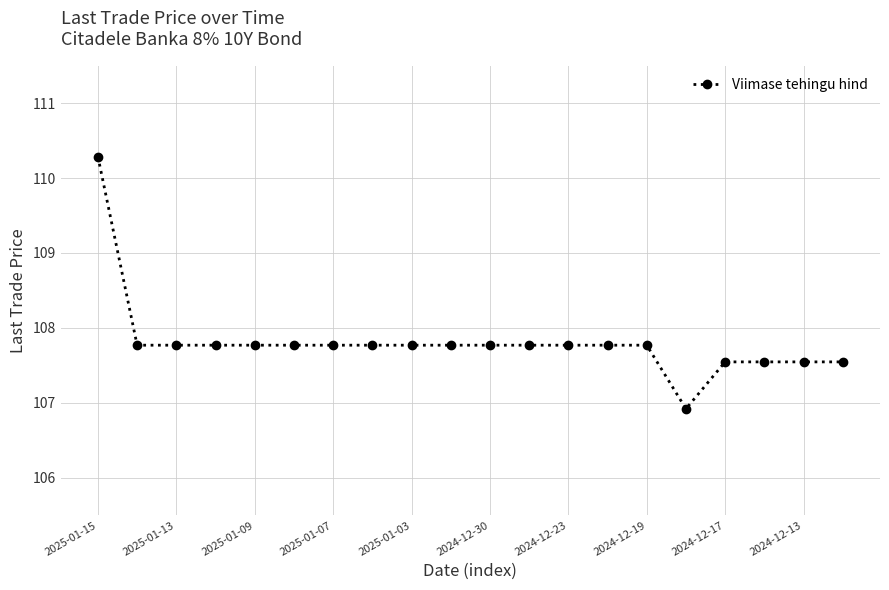

What is the value of the 17th point from the left?

107.5